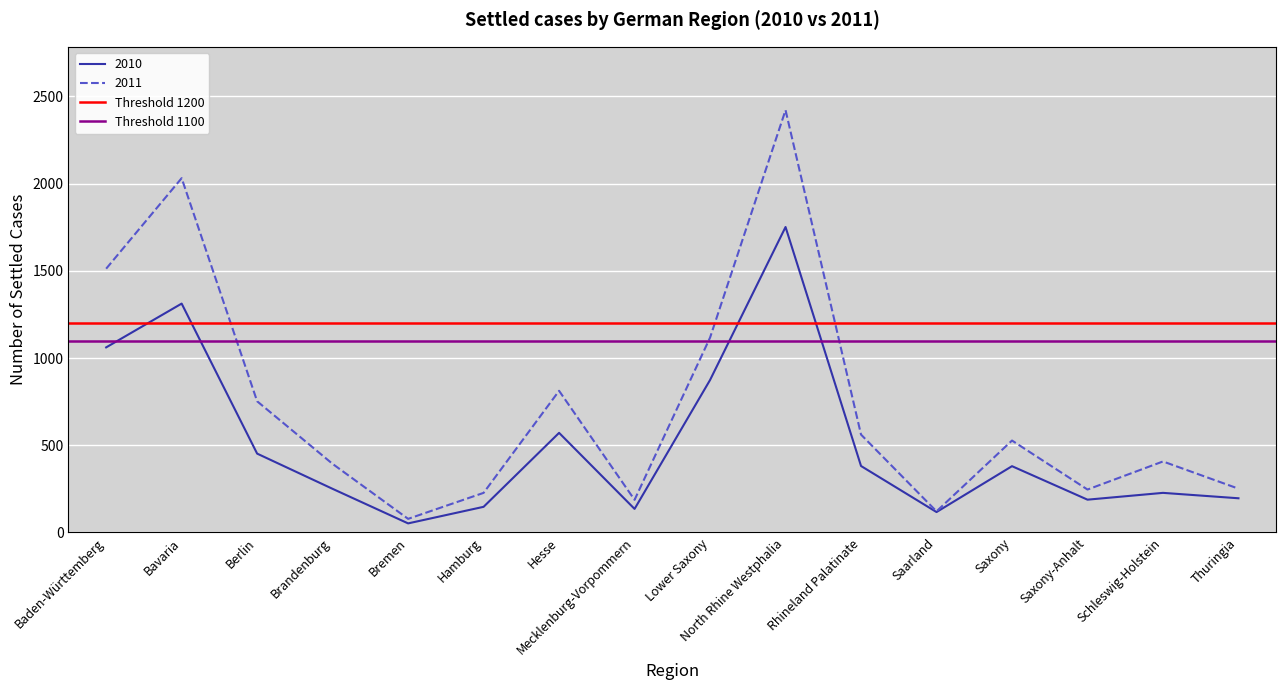

What is the label of the 1st point from the left?

Baden-Württemberg